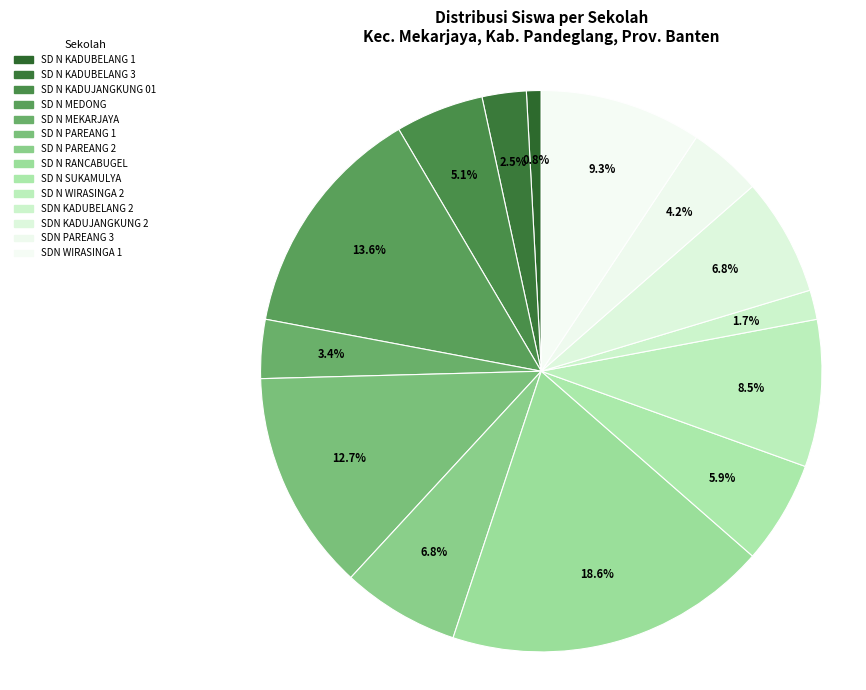

To the nearest percent, what portion does SD N KADUBELANG 1 represent?

1%